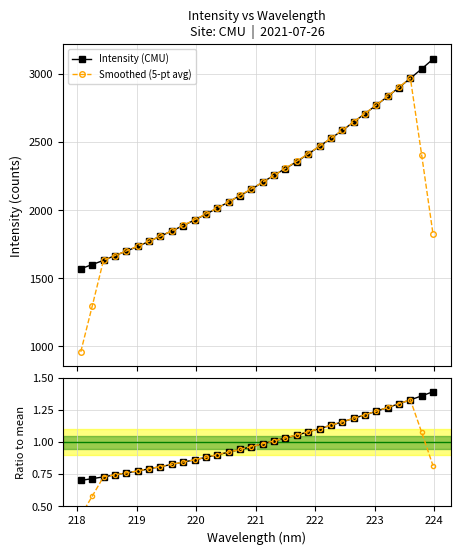

True or false: Intensity (CMU) has more than 2 points higher than both neighbors.

False